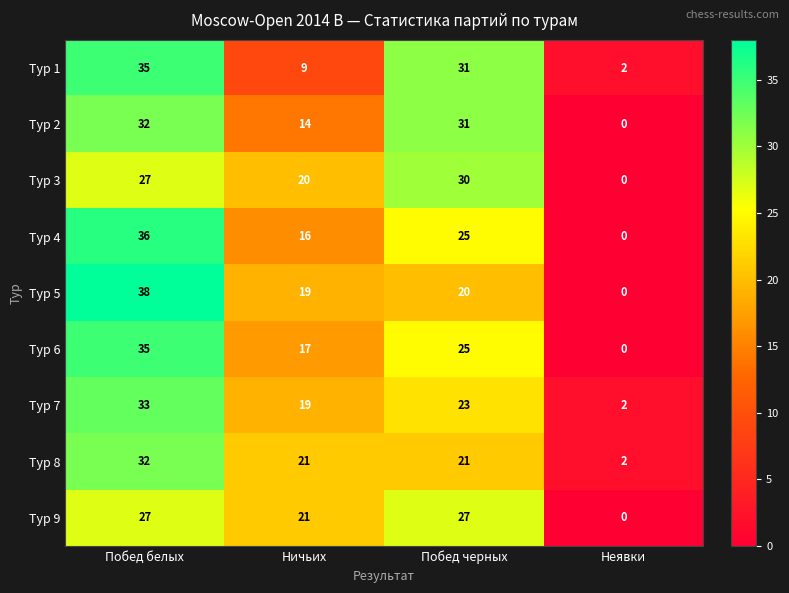

Count the Тур 7 values in the range 19 to 33.

3